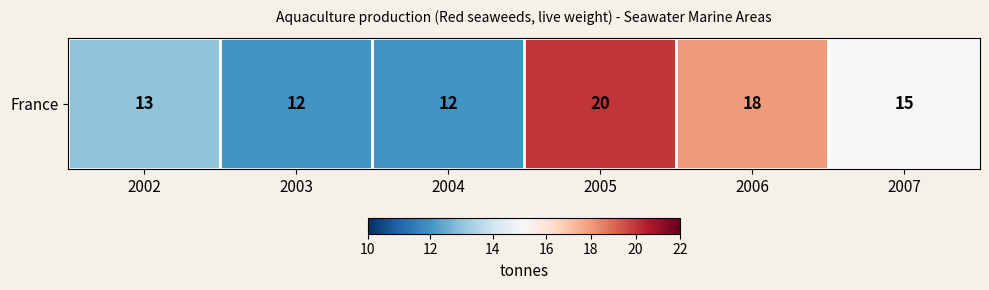

How many data points are less than 15?

3